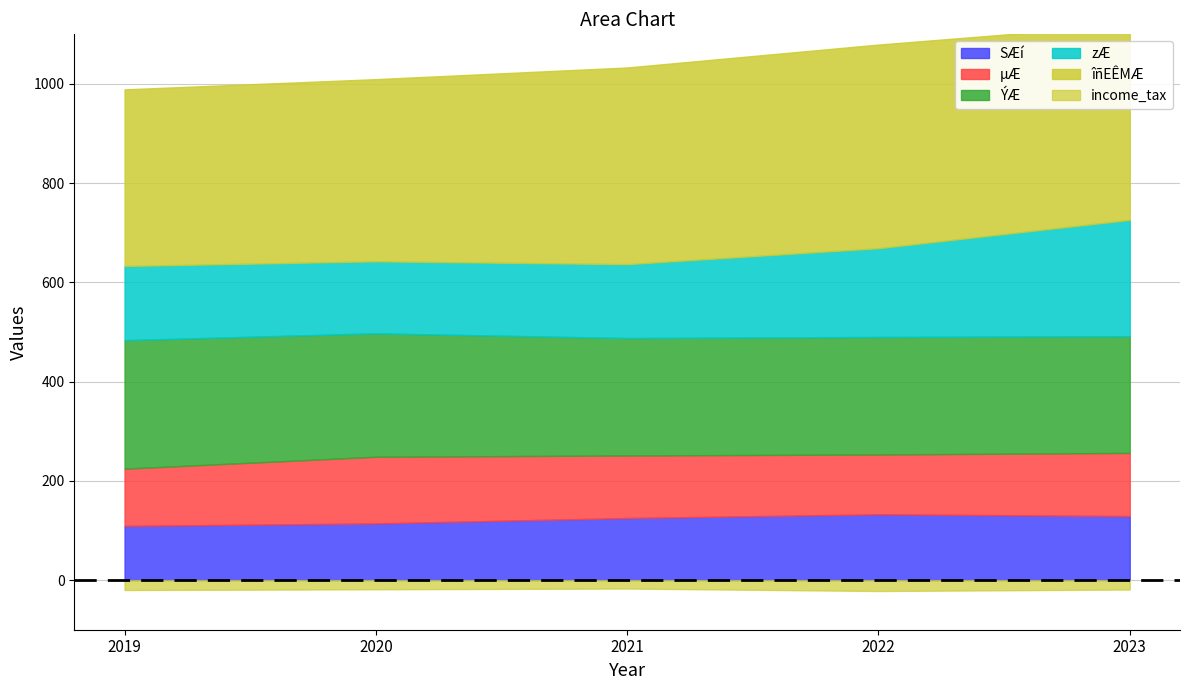

At how many categories does at least one series exceed 289?

5